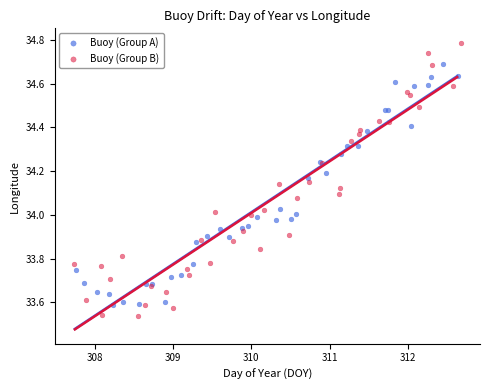

Which series reaches the maximum Y coordinate?

Buoy (Group B)